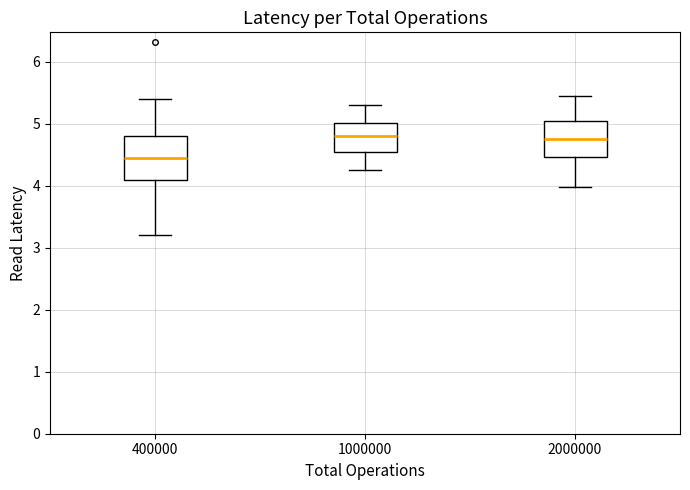

Which box's median line is the lowest?

400000